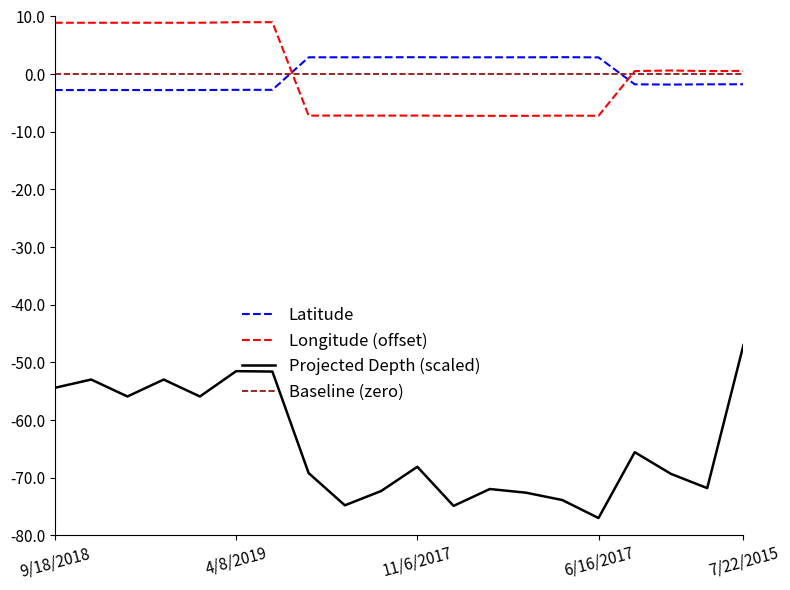

How many interior local valleys does the Projected Depth (scaled) series have?

6